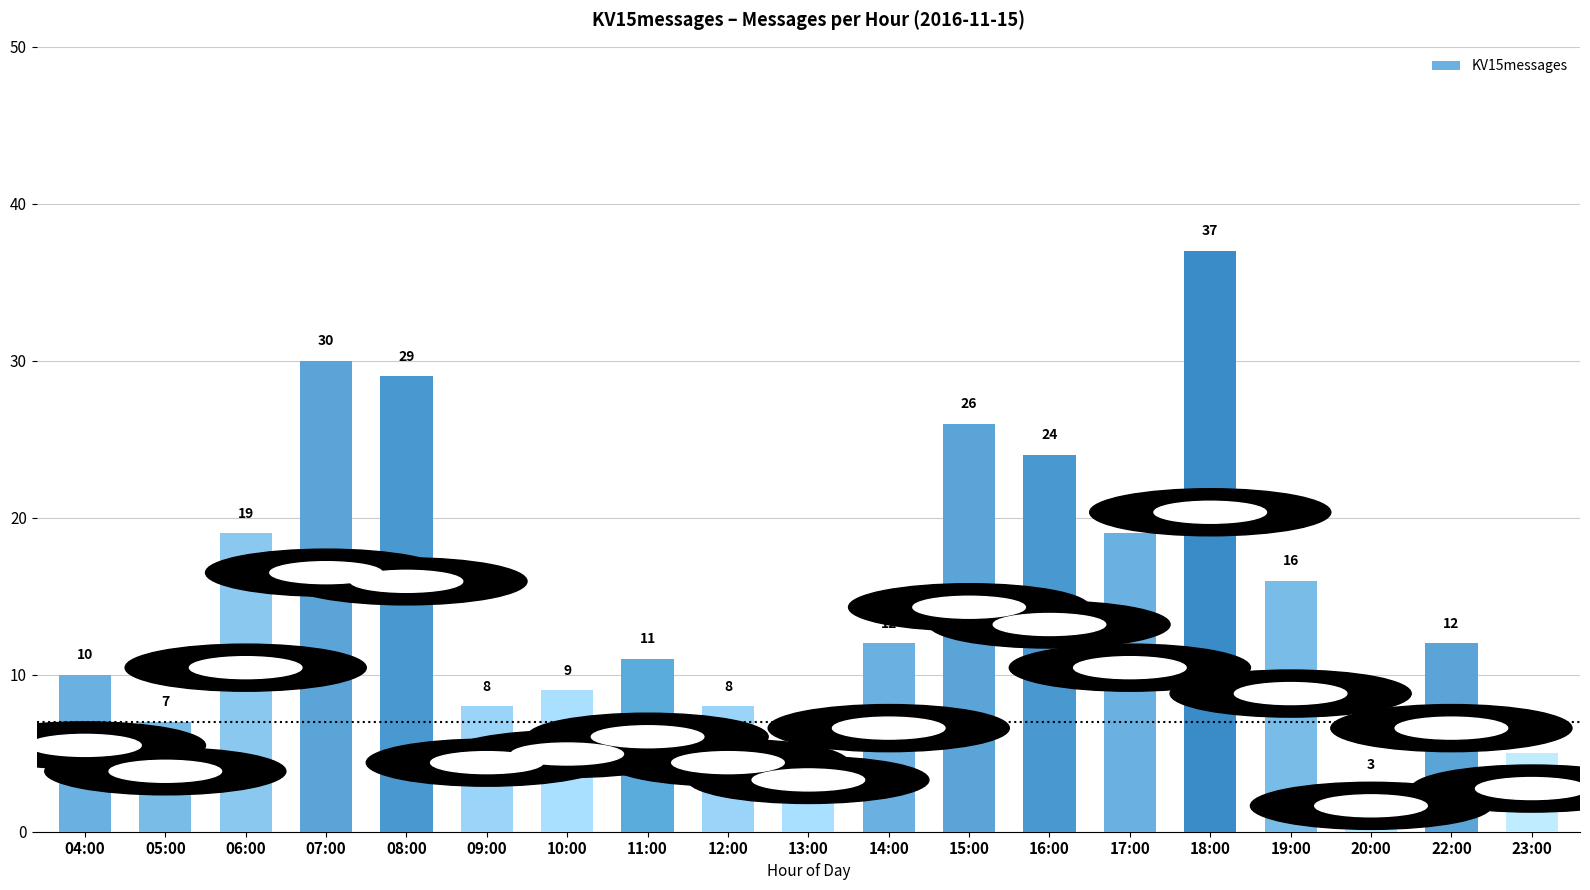

How many values are below 12?

9